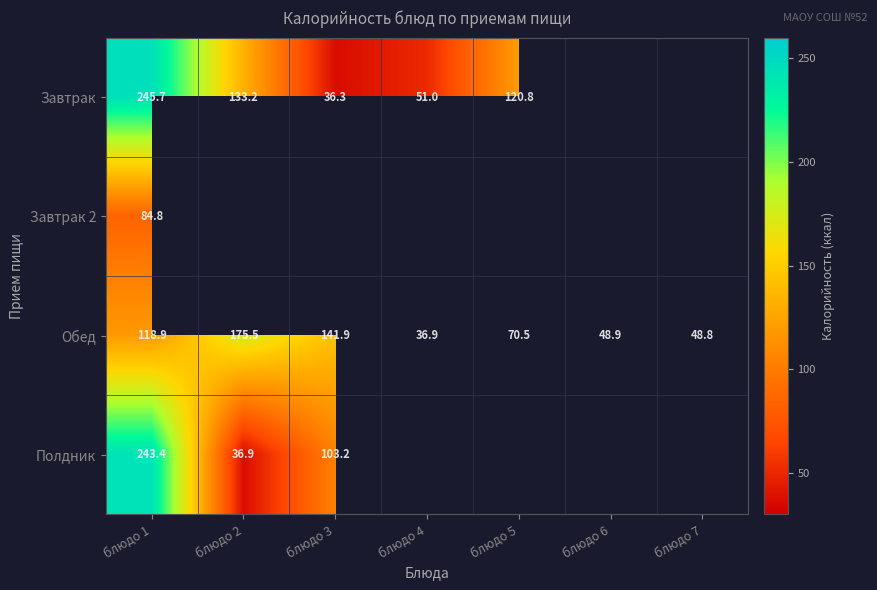

The Завтрак series shows 74.4 at блюдо 4. True or false?

False